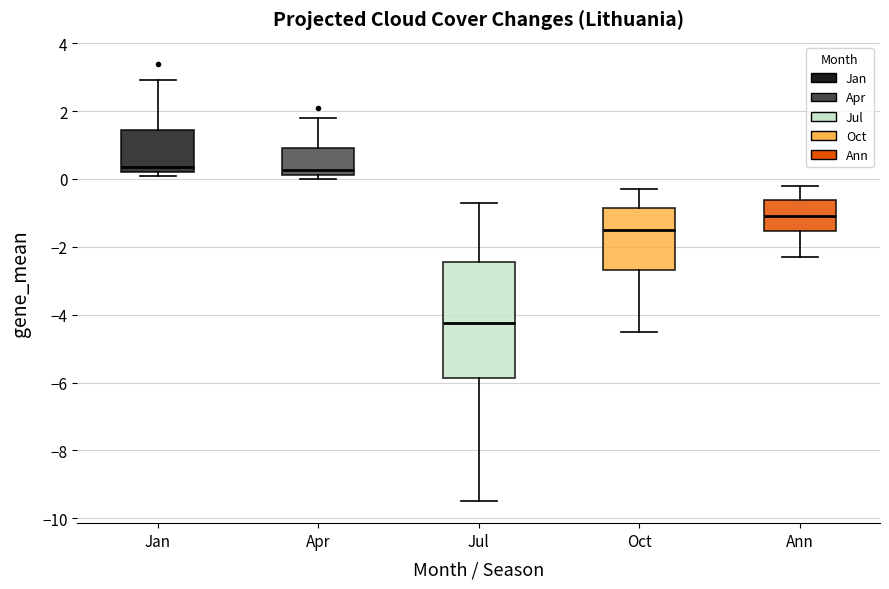

Reading left to right, read every box against the y-axis: the position of its median line, the range the box covers, and the ends of its whiskers. The values are not printed on the chart, so give them approximately, as read against the axis.

Jan: median 0.4, box 0.2 to 1.4, whiskers 0.2 (just below the box's lower edge) to 3.0
Apr: median 0.2 (just above the box's lower edge), box 0.2 to 1.0, whiskers 0.0 to 1.8
Jul: median -4.2, box -5.8 to -2.4, whiskers -9.4 to -0.6
Oct: median -1.4, box -2.6 to -0.8, whiskers -4.4 to -0.2
Ann: median -1.0, box -1.6 to -0.6, whiskers -2.2 to -0.2